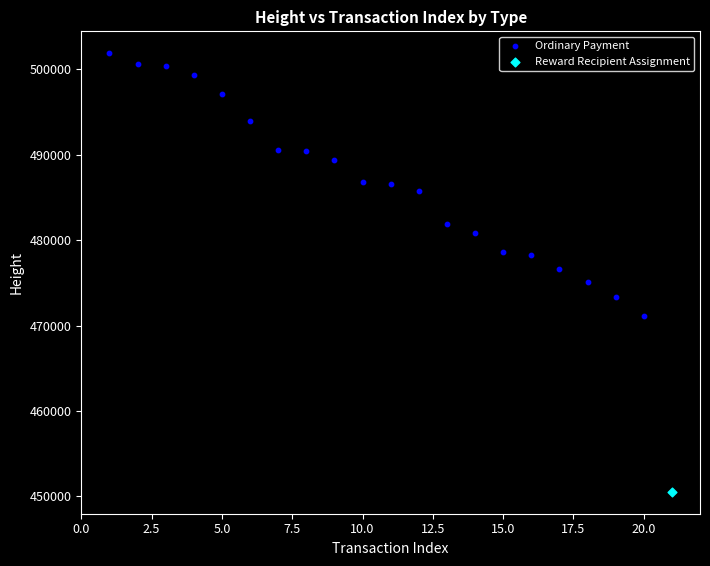

What are all the series names shown in the legend?

Ordinary Payment, Reward Recipient Assignment